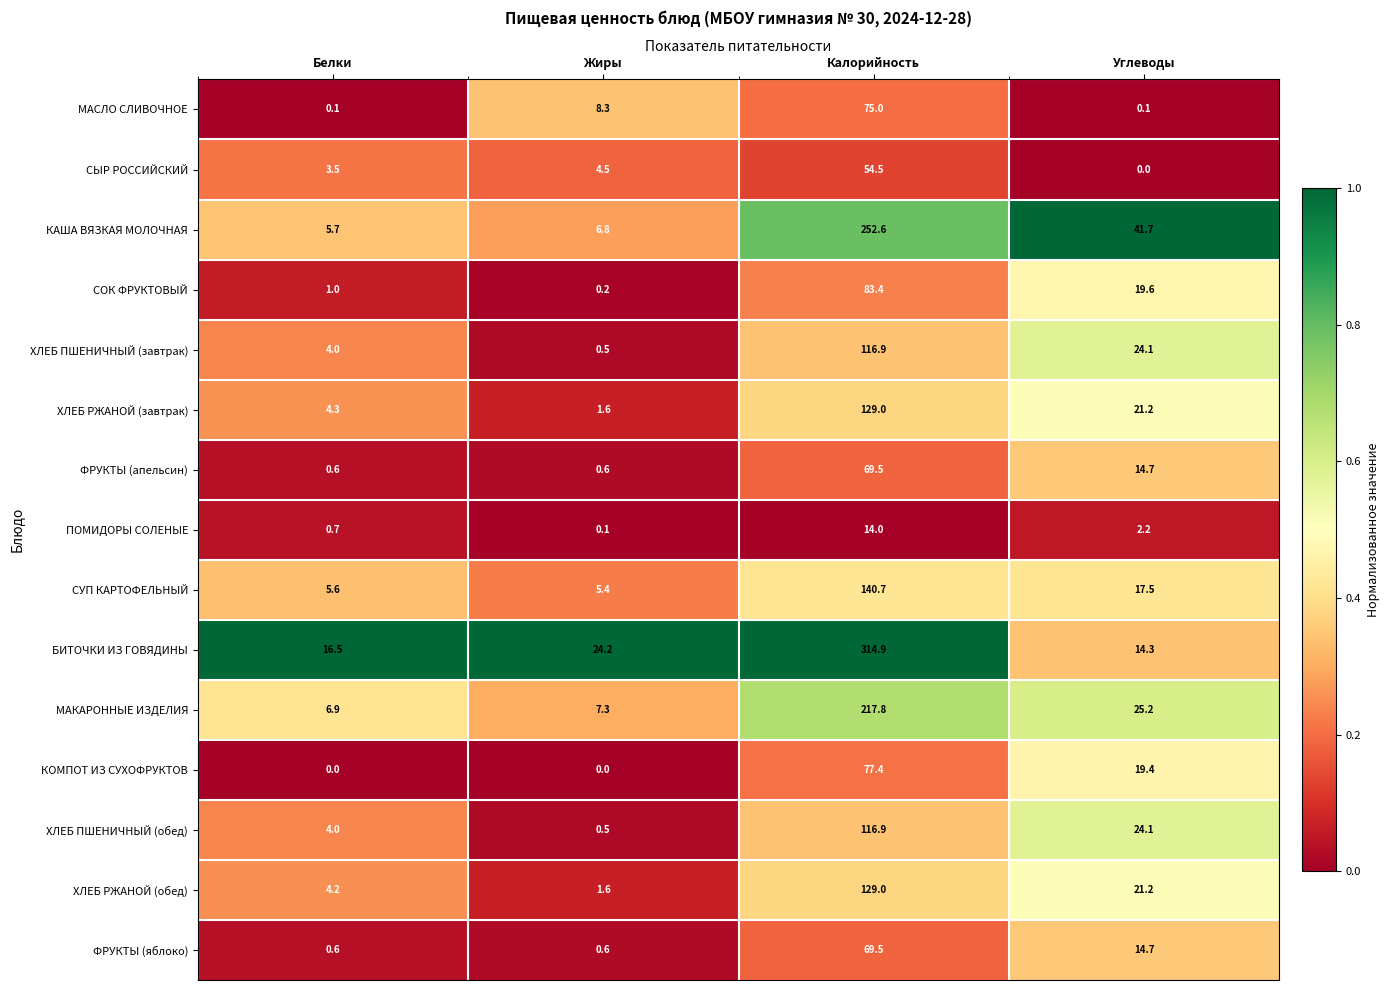

At which category is the sum across all series the highest?

Калорийность